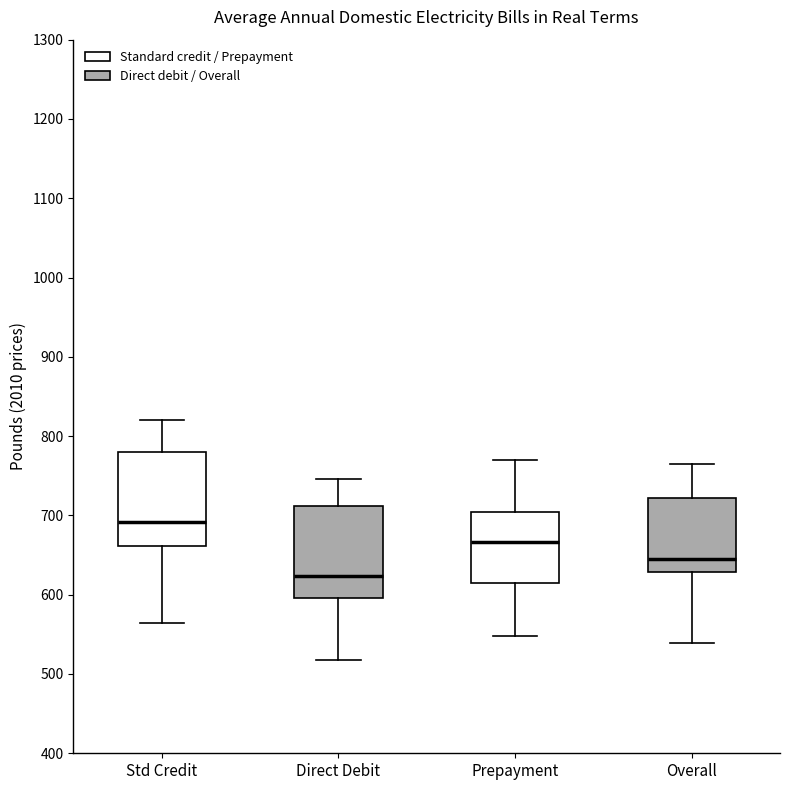

Reading left to right, transcribe this box plot: for each box, give where its median line is, the range the box spans, and where its two whiskers end, as read against the y-axis. The values are not printed on the chart, so give them approximately, as read against the axis.

Std Credit: median 690, box 660 to 780, whiskers 560 to 820
Direct Debit: median 620, box 600 to 710, whiskers 520 to 750
Prepayment: median 670, box 610 to 700, whiskers 550 to 770
Overall: median 650, box 630 to 720, whiskers 540 to 760